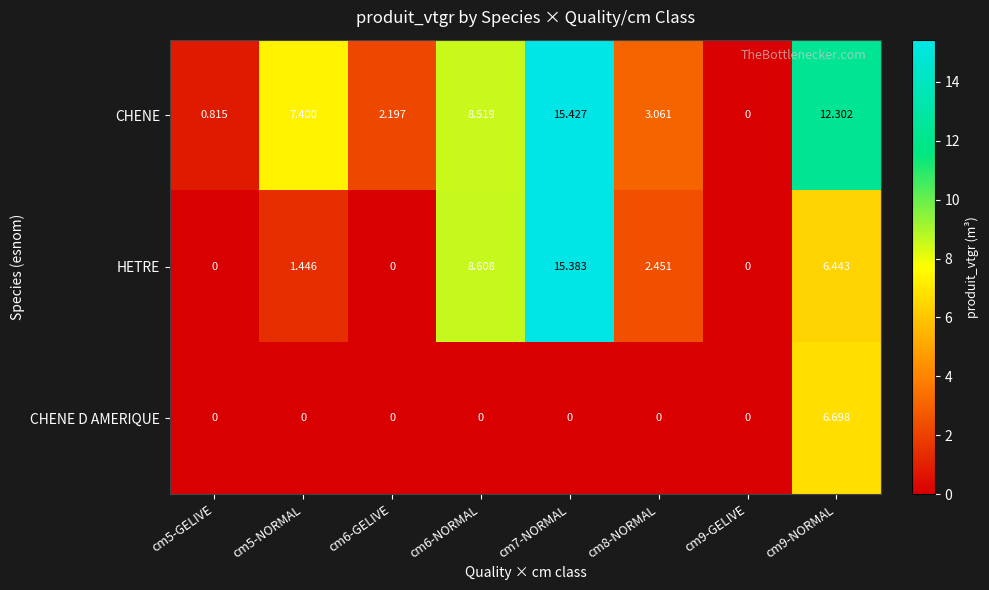

Between cm5-NORMAL and cm7-NORMAL, which series saw the biggest shift?

HETRE